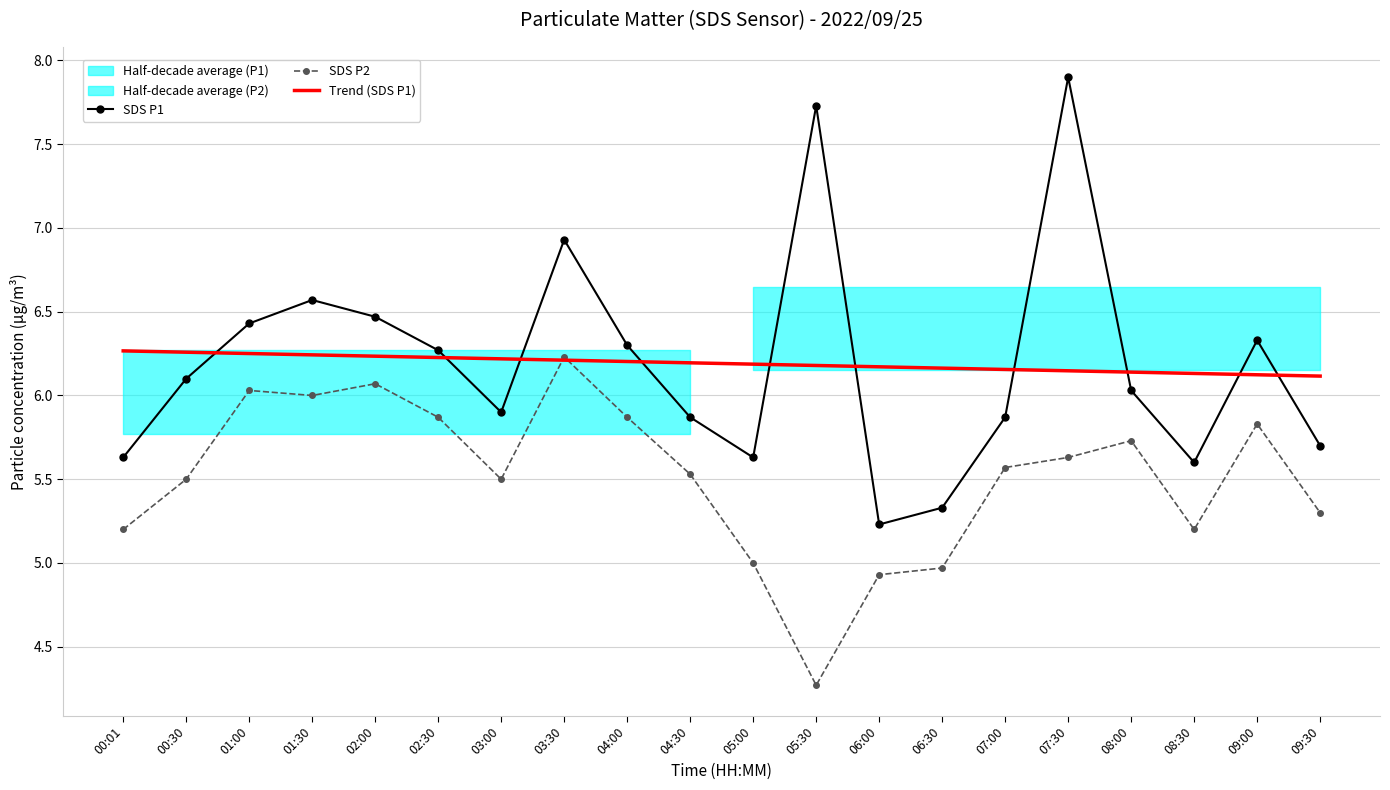

What value does the SDS P1 series have at 07:00?

5.9